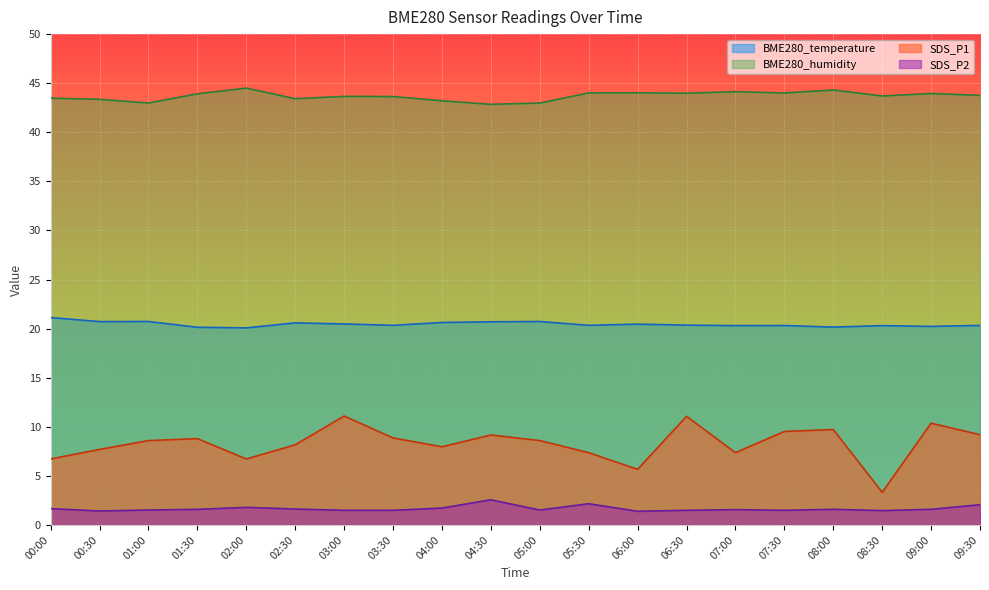

True or false: SDS_P1 and SDS_P2 cross at least once.

False